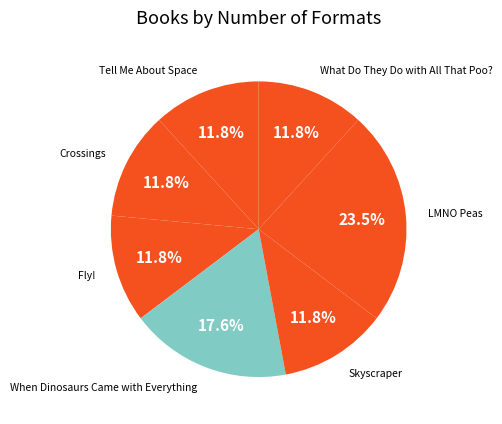

Approximately how many times larger is the value at LMNO Peas compared to What Do They Do with All That Poo??

2.0